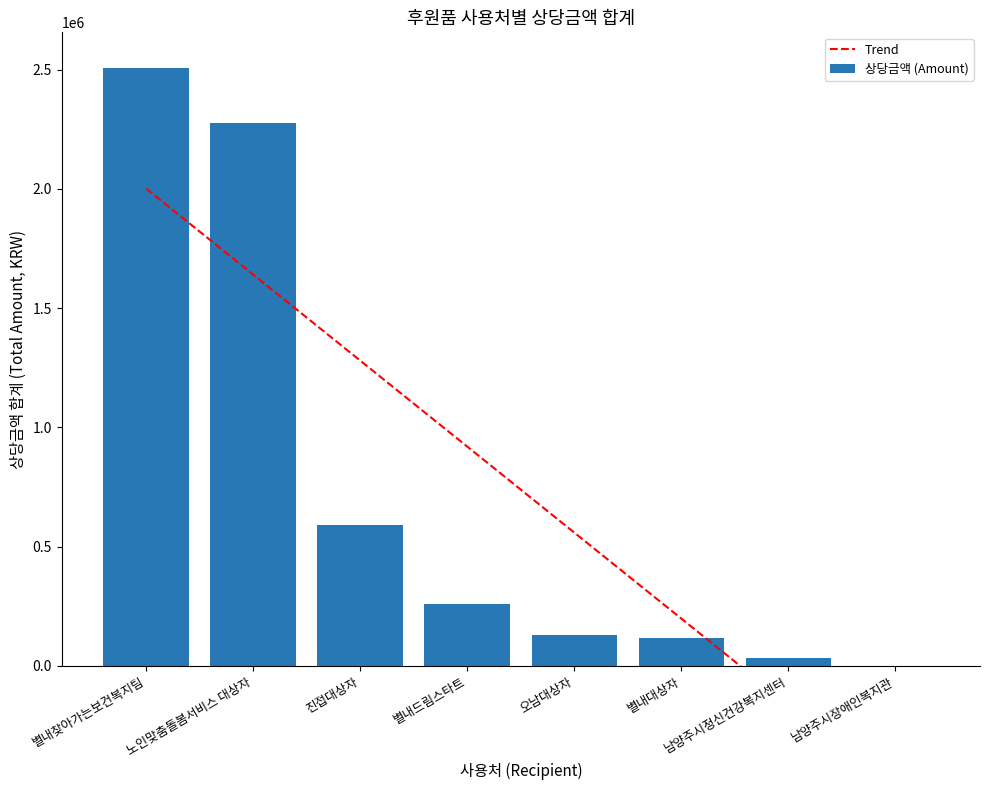

What is the label of the 4th bar from the right?

오남대상자